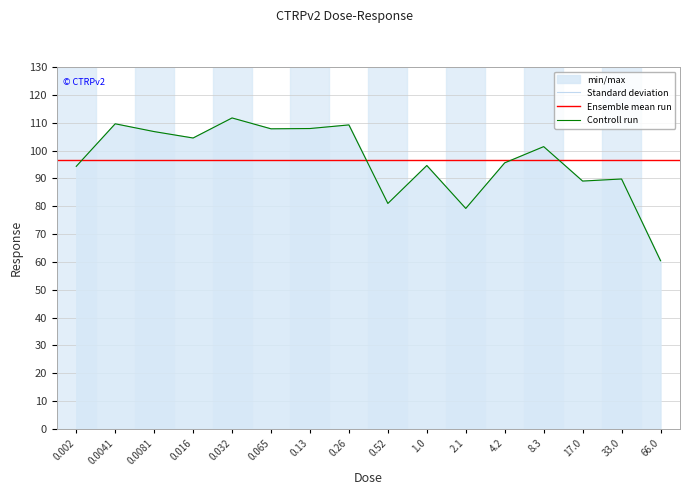

What is the value of the 2nd point from the left?

109.6